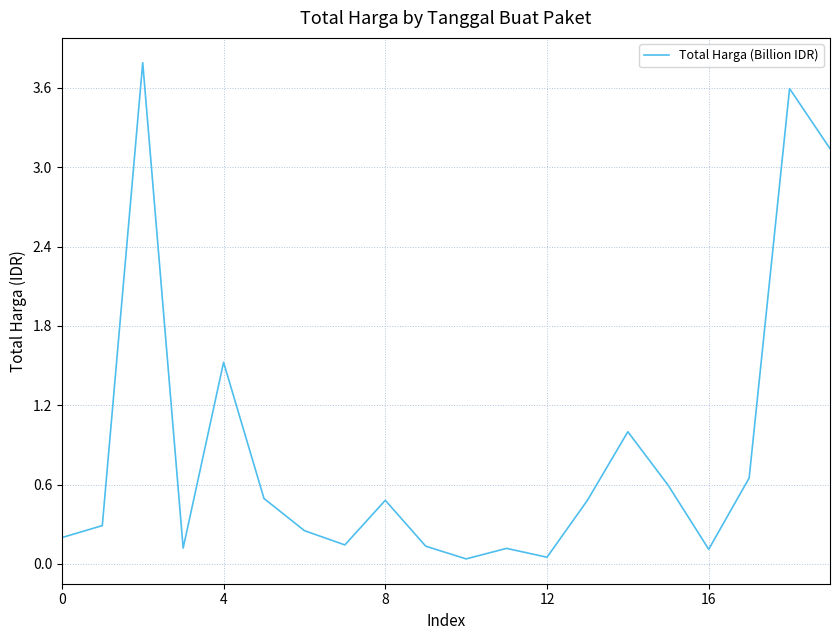

What is the greatest value displayed?

3.8